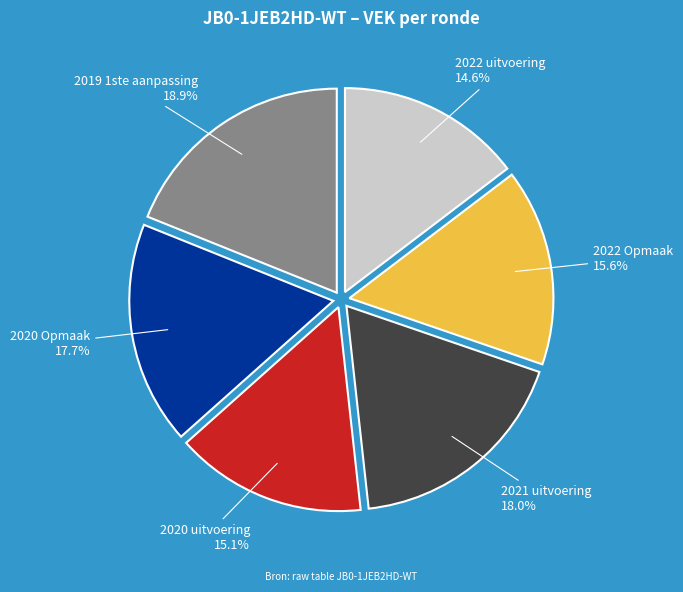

Does any single category account for the majority?

No